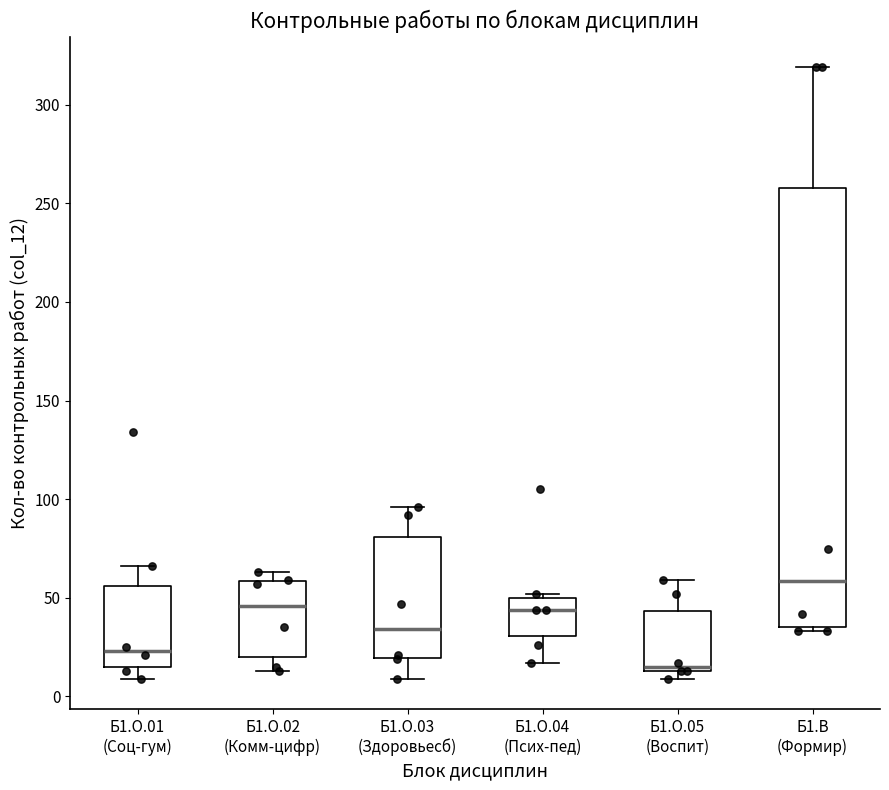

Which box's median line is the highest?

Б1.В (Формир)